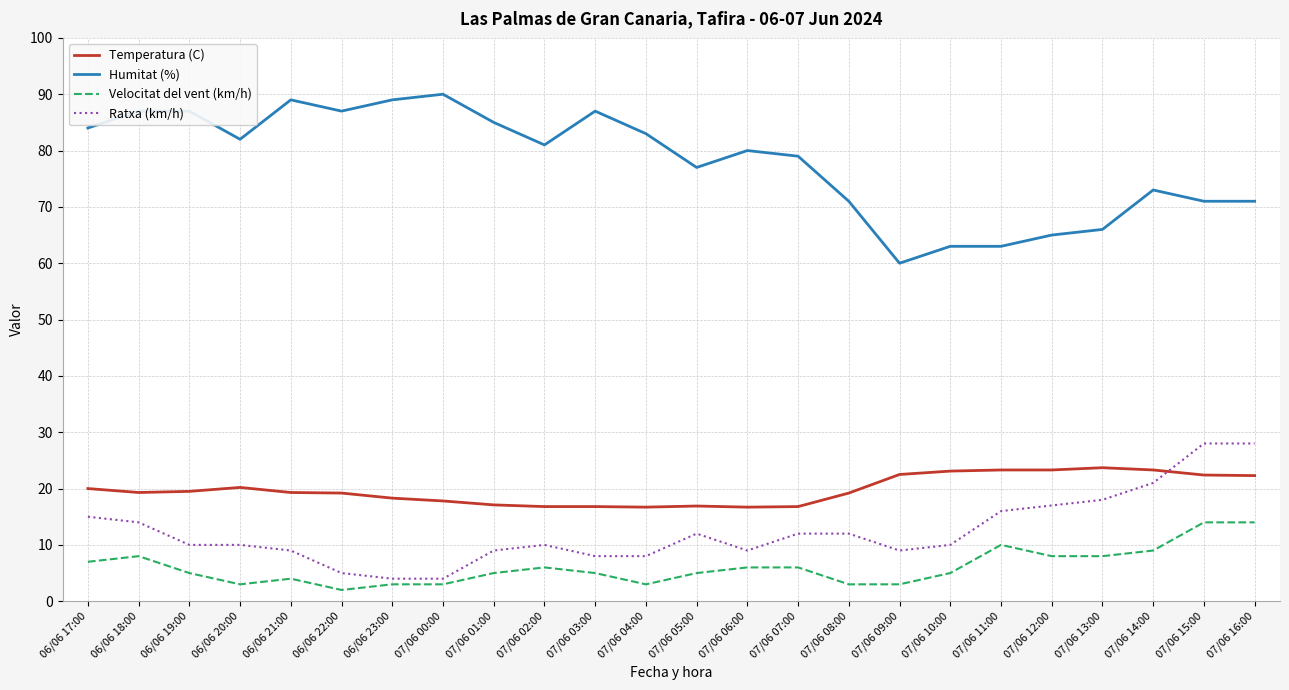

The Ratxa (km/h) series shows 8.0 at 07/06 03:00. True or false?

True